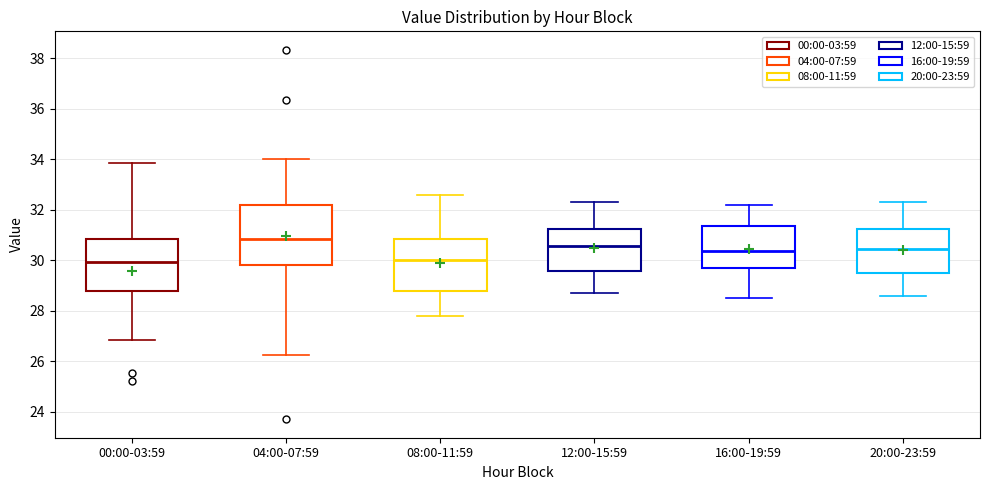

Which box is the tallest, from its lower edge to its upper edge?

04:00-07:59